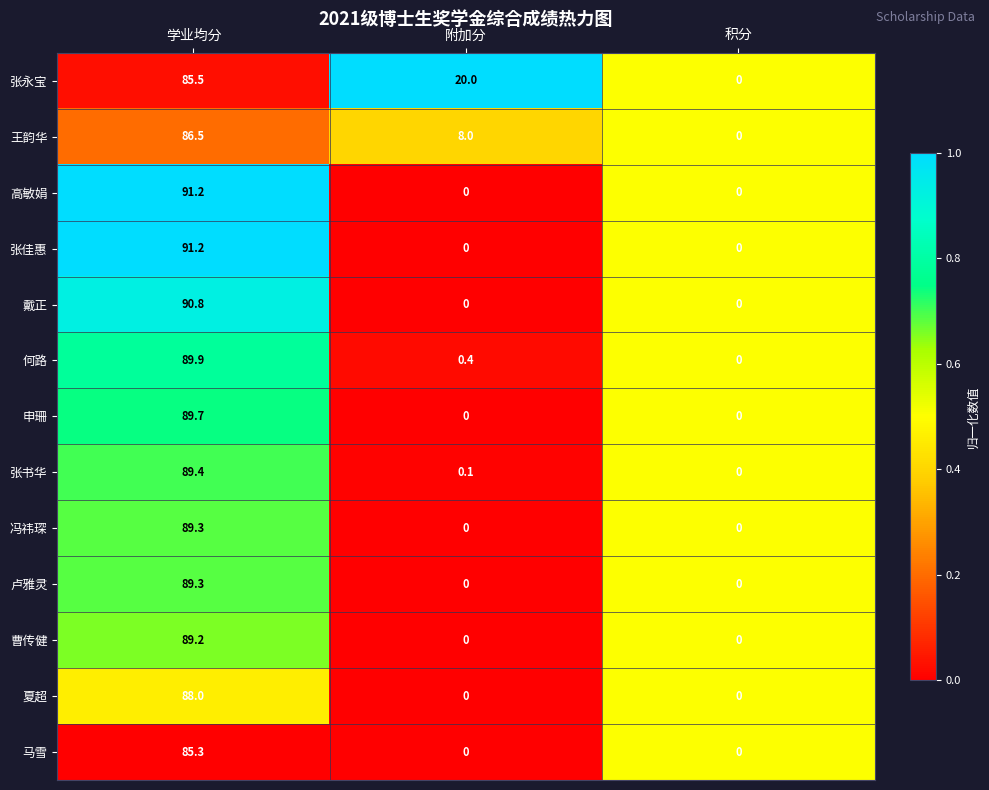

How many values in 戴正 are above zero?

1